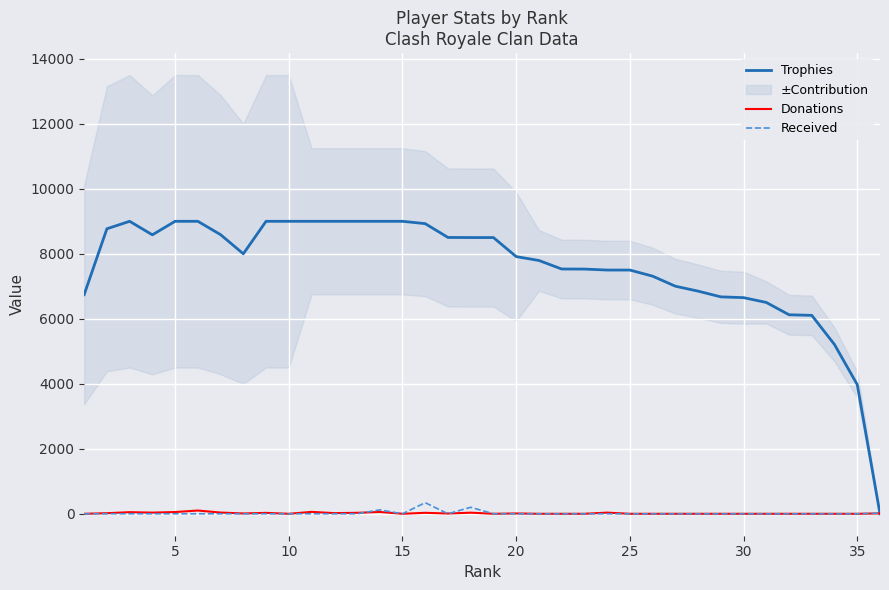

The Donations series shows 163 at 25. True or false?

False